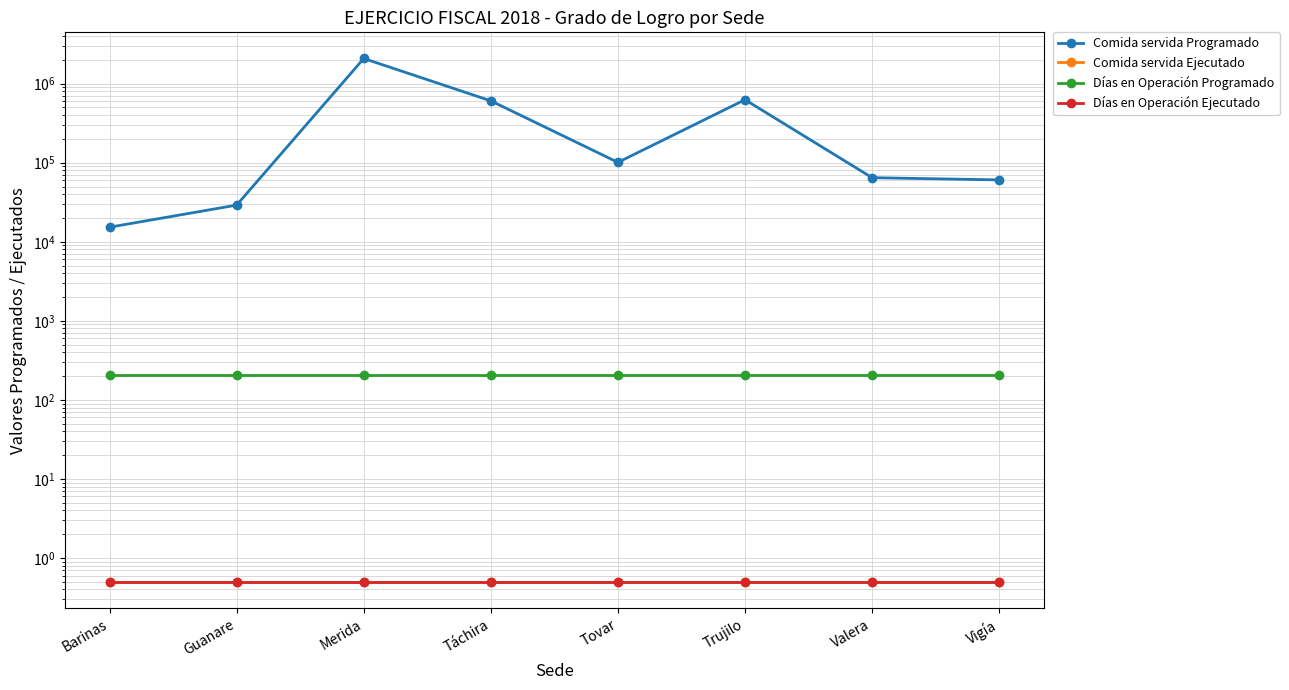

Is it true that Comida servida Ejecutado equals 0.7 at Tovar?

False